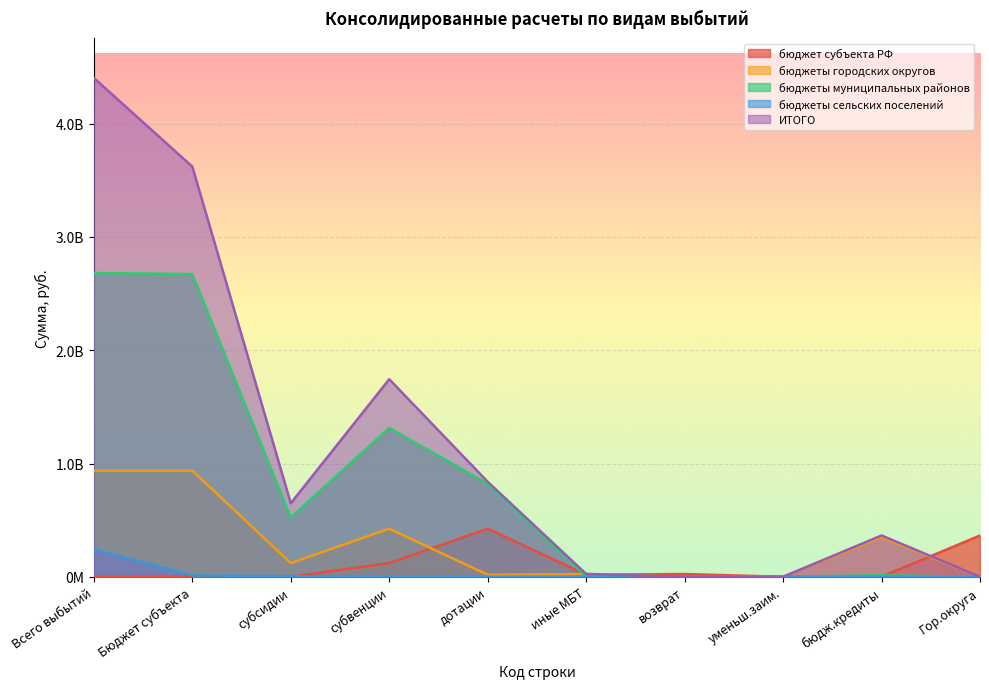

What is the difference between the maximum and minimum values in the бюджет субъекта РФ series?

424712167.3